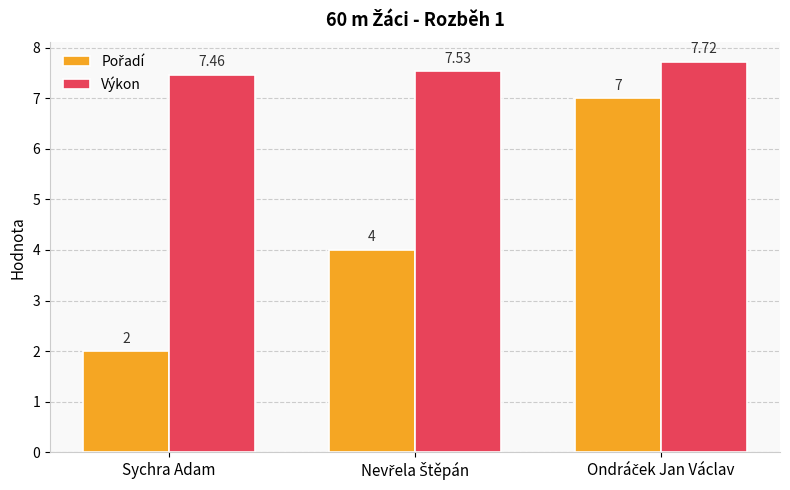

At which label is Výkon closest to 7?

Sychra Adam